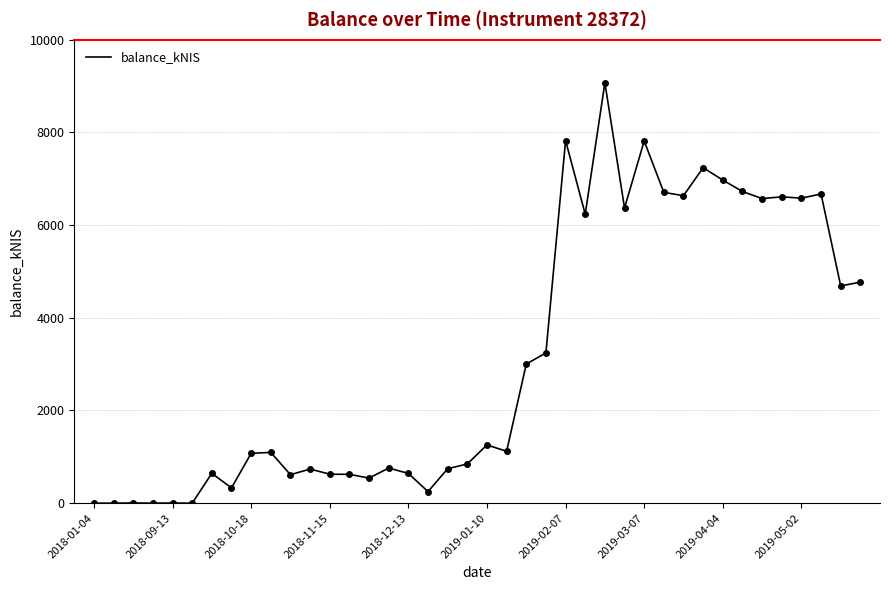

What is the difference between the maximum and minimum values?

9072.0